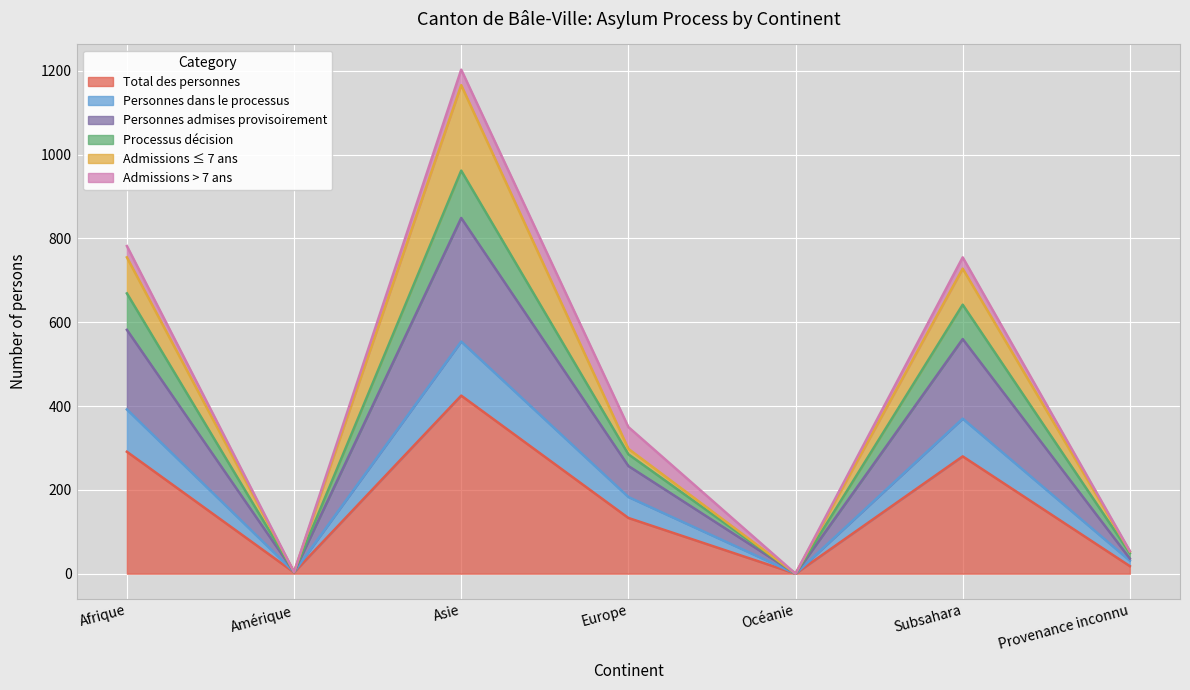

Is the value of Personnes admises provisoirement at Subsahara greater than the value of Processus décision at Amérique?

Yes